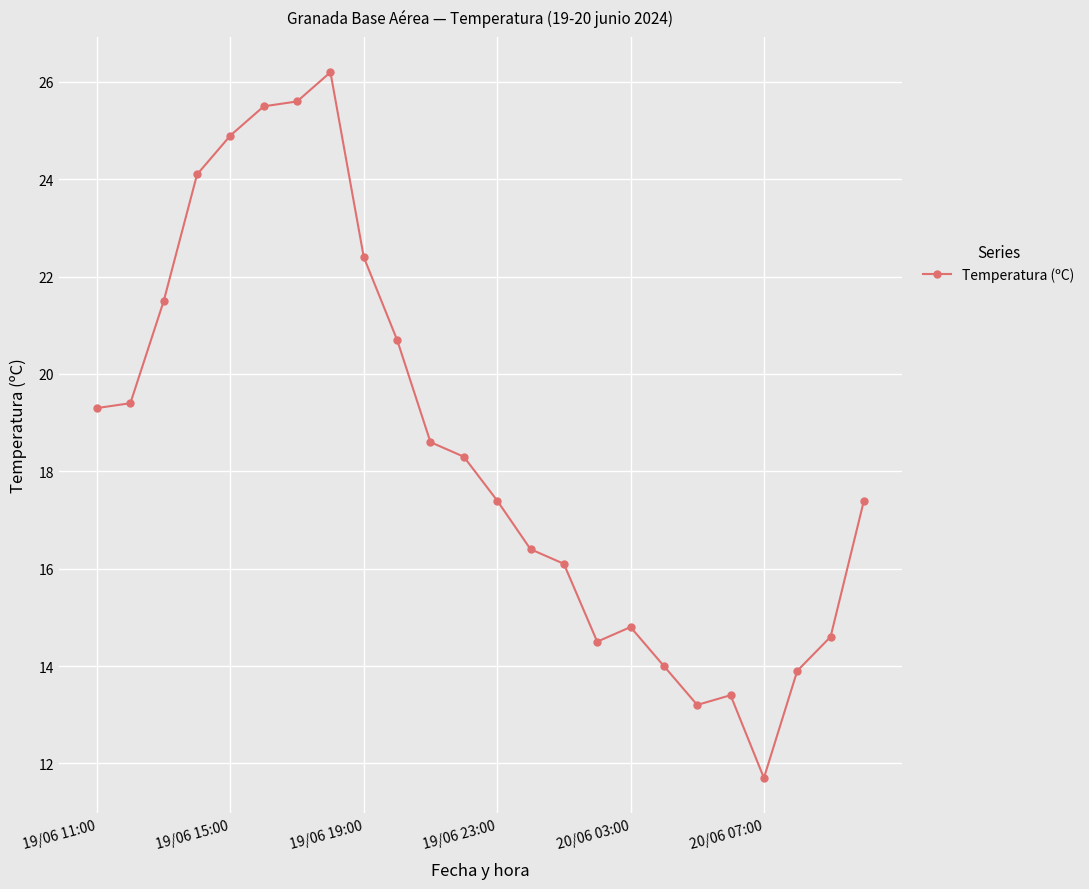

What is the value of the 22nd point from the left?

13.9